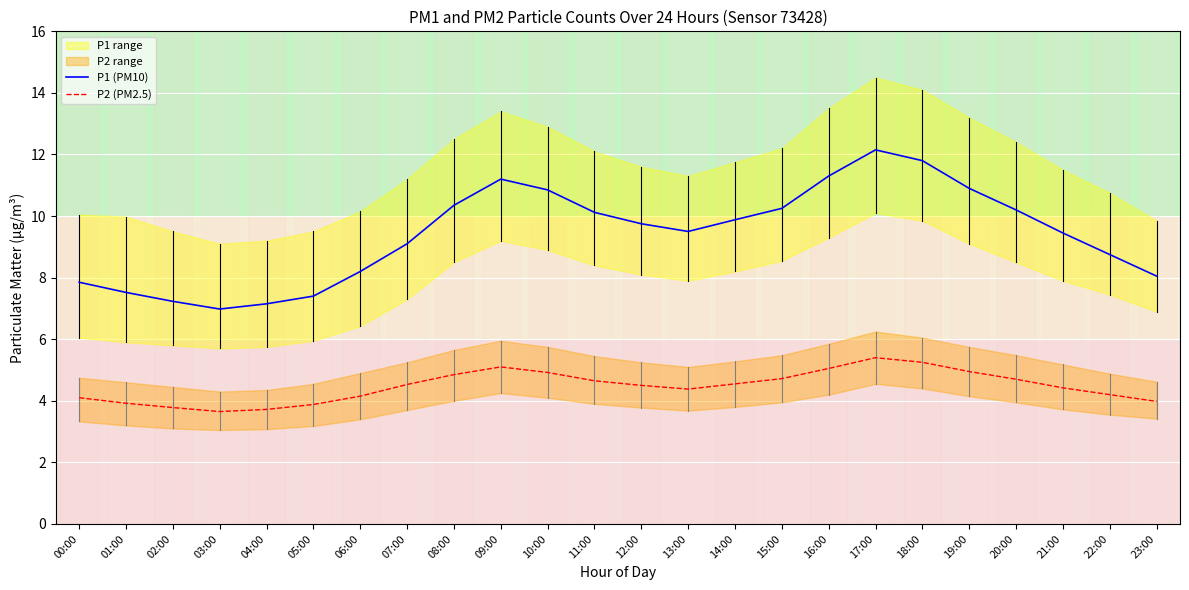

Which series has the largest range (max minus min)?

P1 (PM10)